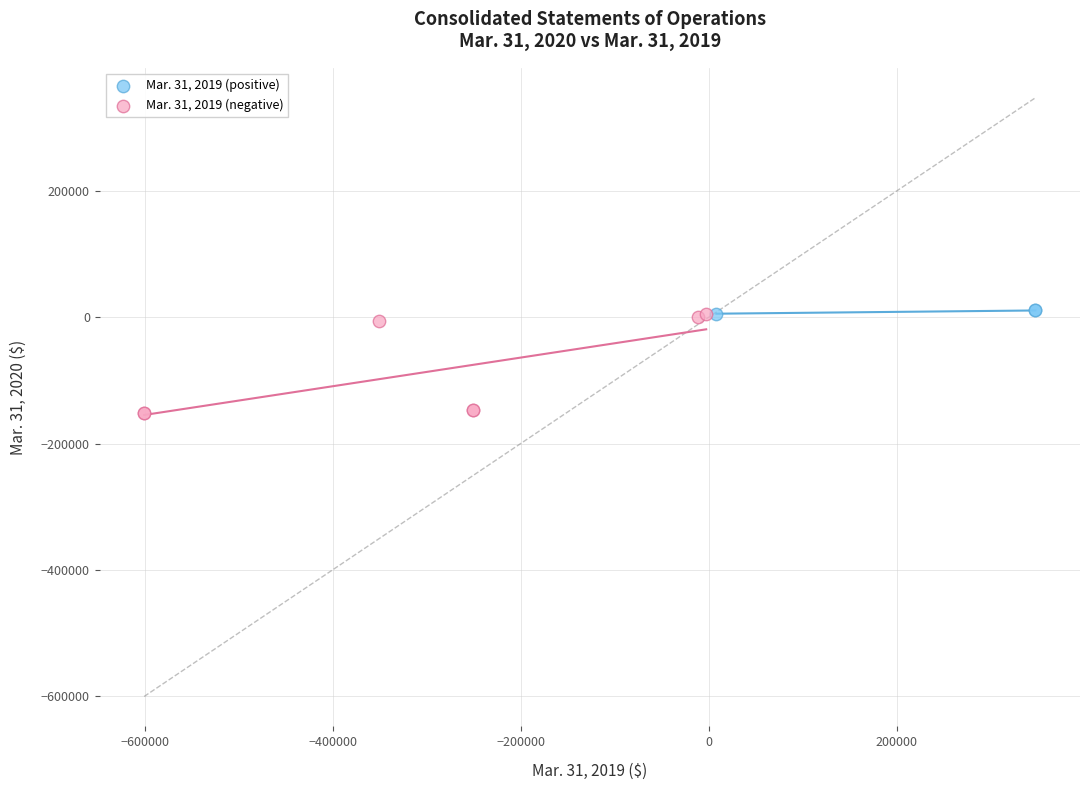

Which series reaches the minimum Y coordinate?

Mar. 31, 2019 (negative)